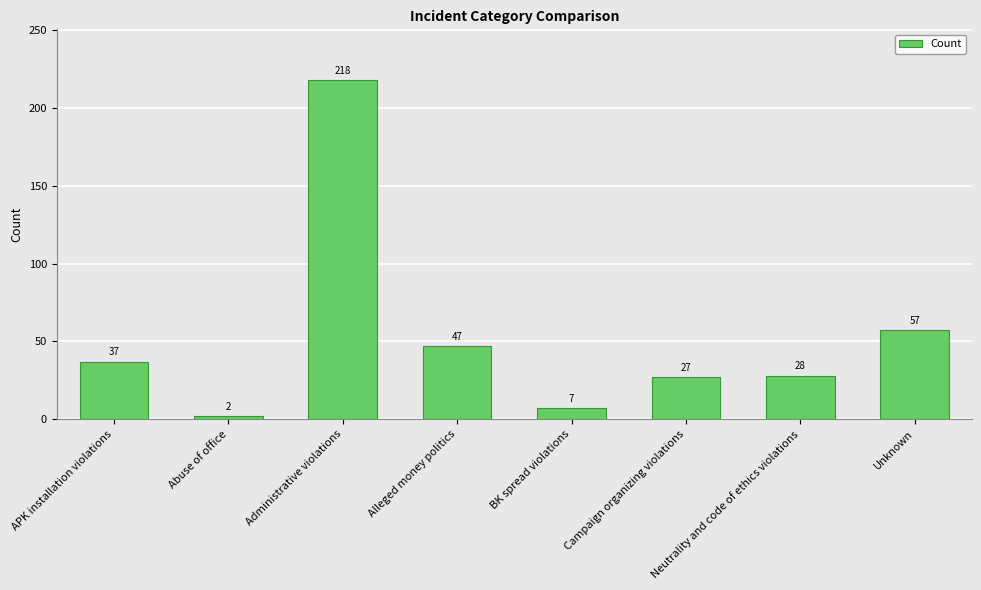

How many values are below 37?

4